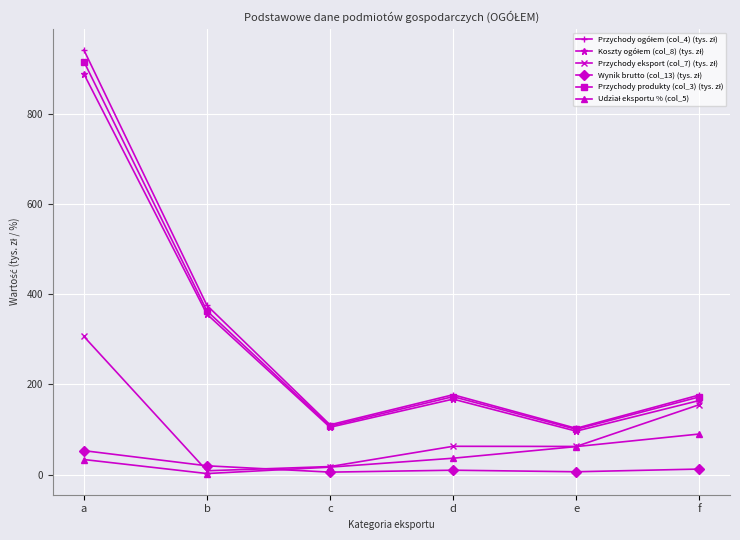

Which label corresponds to the largest value in the chart?

a